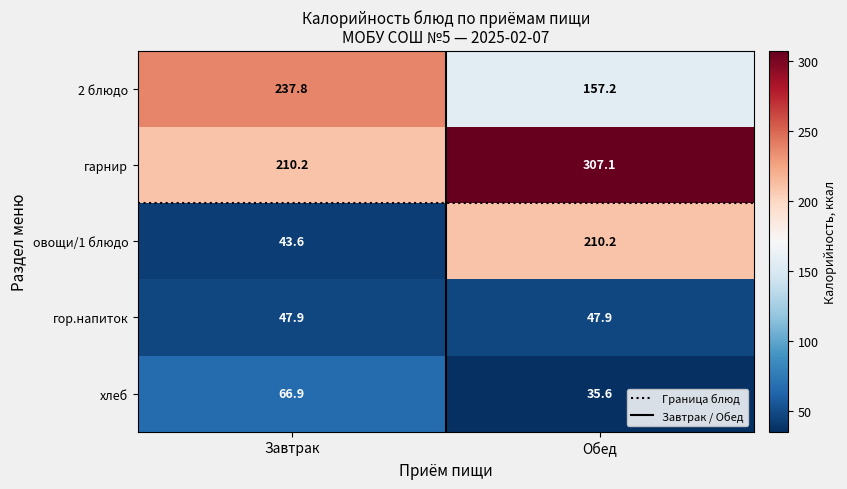

What is the total value across all series at Обед?

758.0